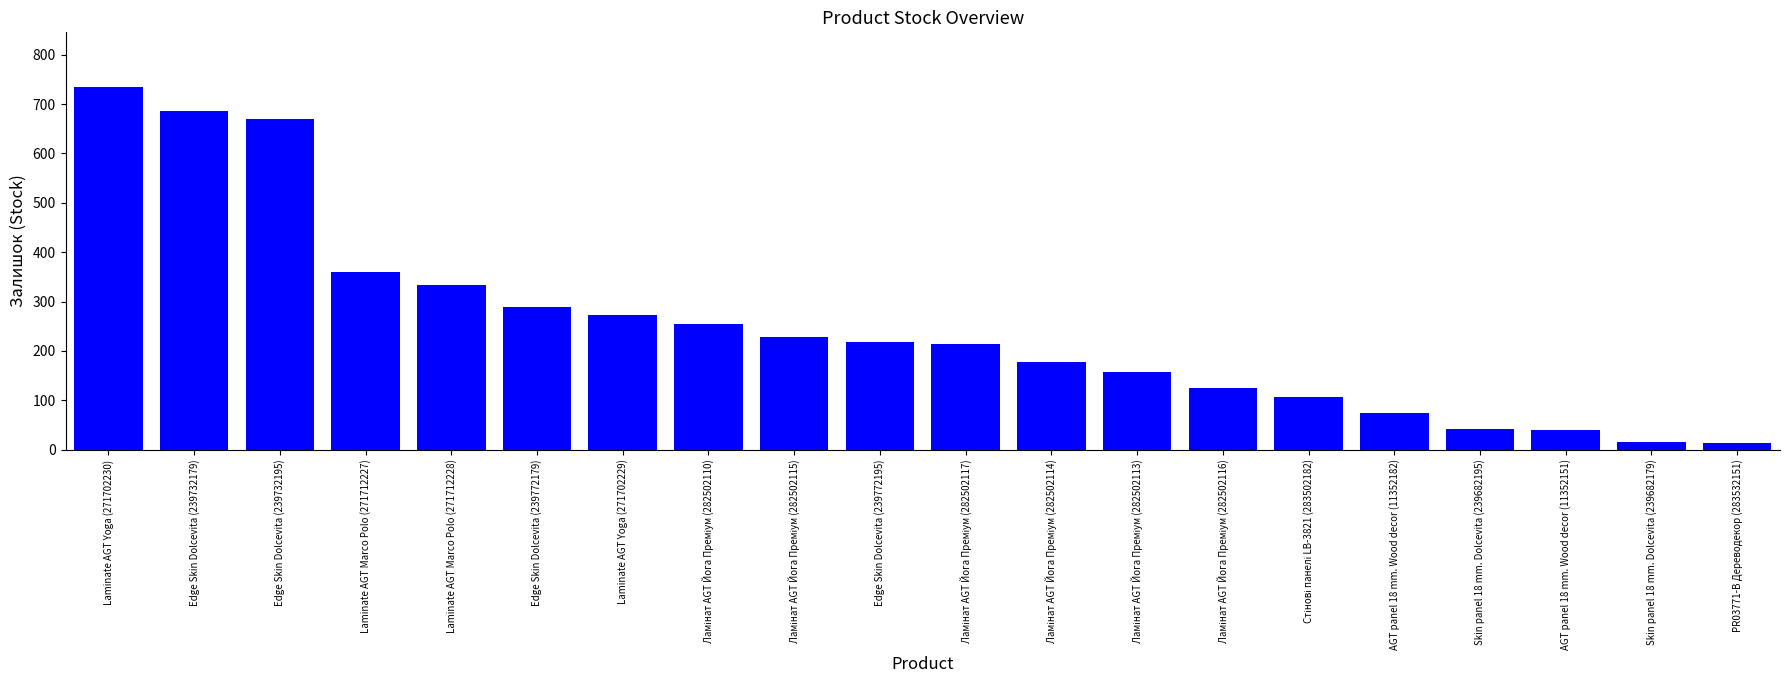

Which has a higher value, Edge Skin Dolcevita (239772195) or Edge Skin Dolcevita (239772179)?

Edge Skin Dolcevita (239772179)